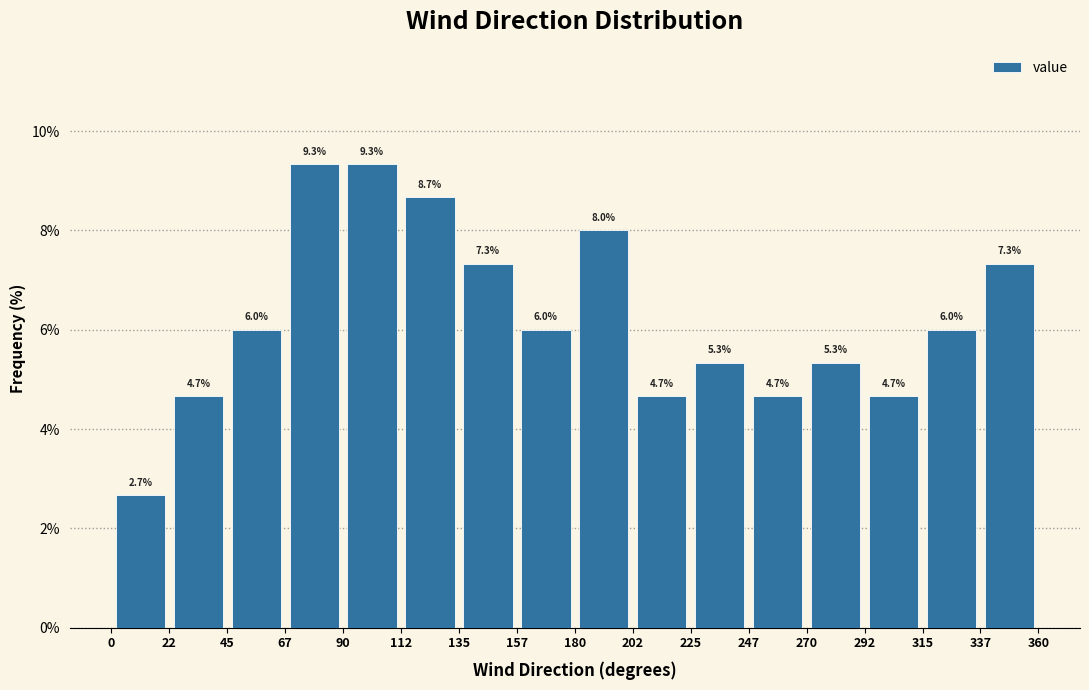

Reading left to right, list every bar in this chart as the range it spans on the x-axis followed by its height.

0 to 22: 2.7
22 to 45: 4.7
45 to 67: 6.0
67 to 90: 9.3
90 to 112: 9.3
112 to 135: 8.7
135 to 157: 7.3
157 to 180: 6.0
180 to 202: 8.0
202 to 225: 4.7
225 to 247: 5.3
247 to 270: 4.7
270 to 292: 5.3
292 to 315: 4.7
315 to 337: 6.0
337 to 360: 7.3